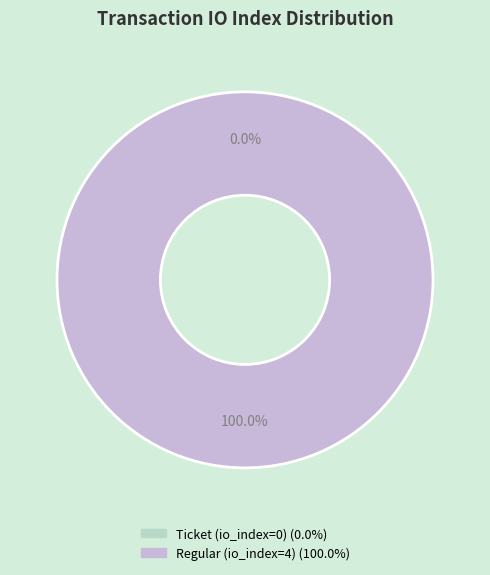

What is the largest slice in the pie chart?

tx_type: Regular (io_index=4)